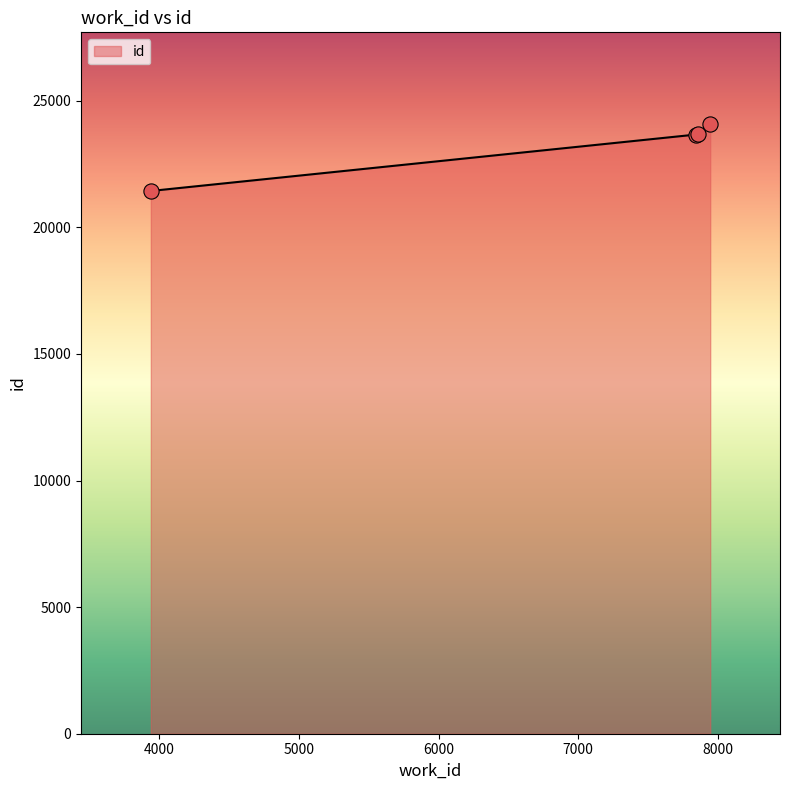

What is the change in value from 7842 to 7945?

+425